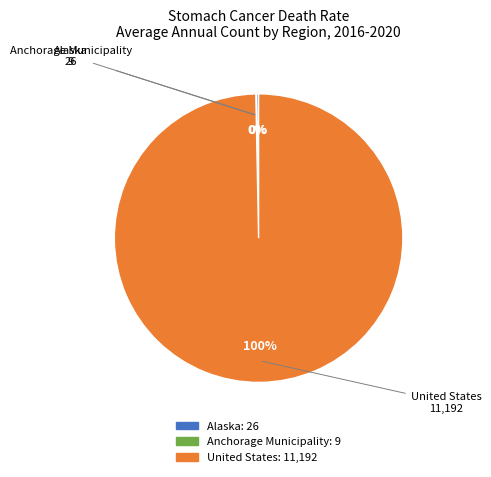

Is there any slice that represents more than half of the pie?

Yes